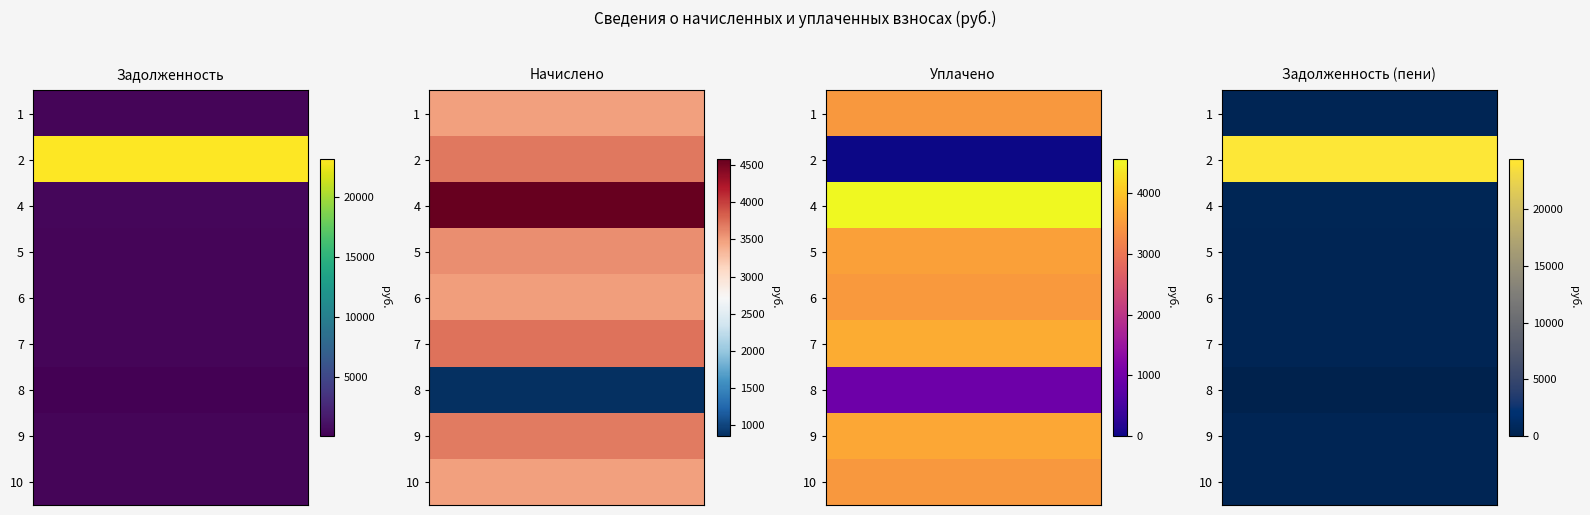

Is the value of 6 at 5 greater than the value of 7 at 5?

No